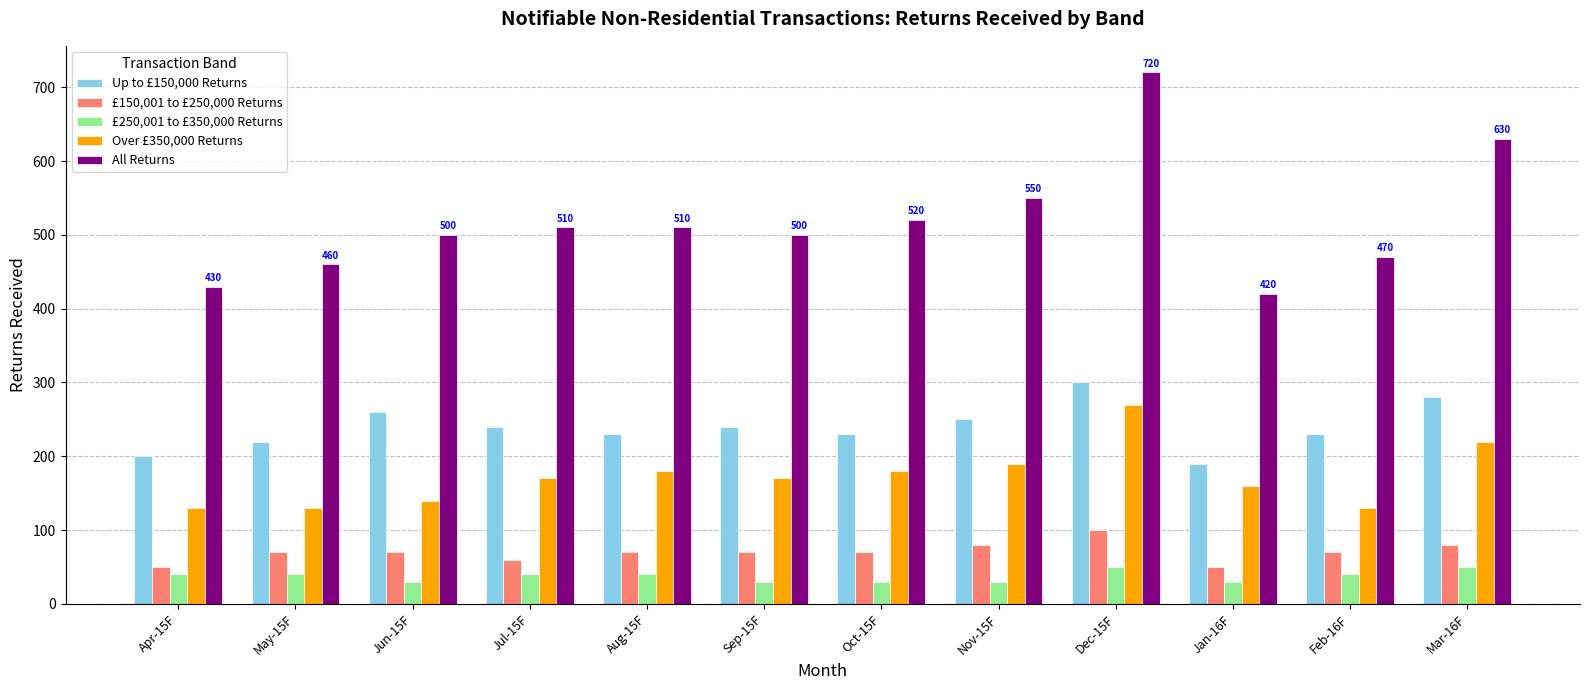

Reading right to left, list all the values displayed in this chart.

Up to £150,000 Returns: 280	230	190	300	250	230	240	230	240	260	220	200
£150,001 to £250,000 Returns: 80	70	50	100	80	70	70	70	60	70	70	50
£250,001 to £350,000 Returns: 50	40	30	50	30	30	30	40	40	30	40	40
Over £350,000 Returns: 220	130	160	270	190	180	170	180	170	140	130	130
All Returns: 630	470	420	720	550	520	500	510	510	500	460	430